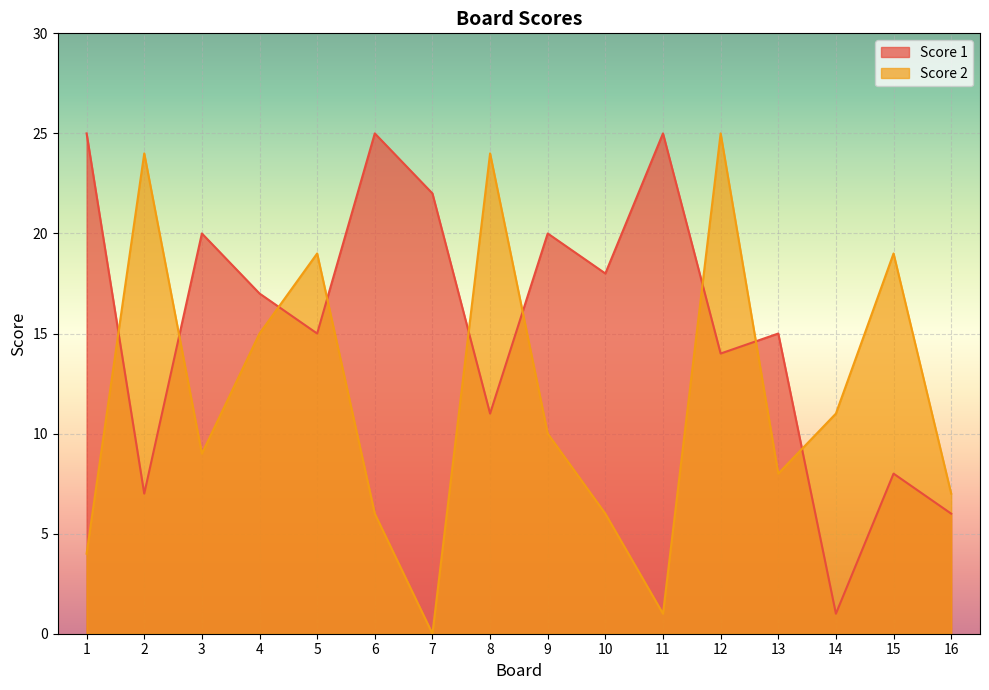

What is the sum of the Score 2 values at 9 and 11?

11